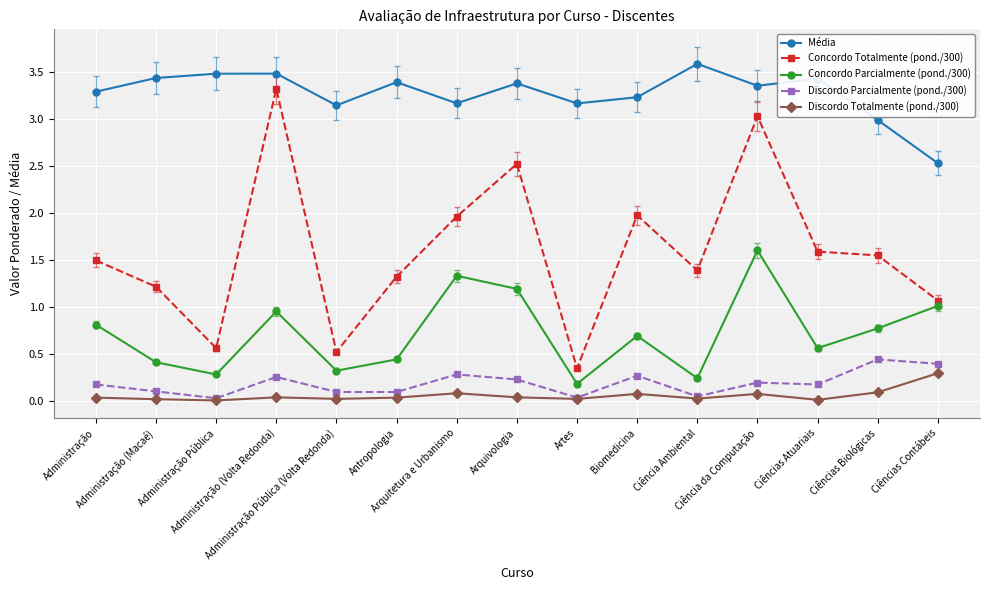

Which category has the highest value in the Discordo Parcialmente (pond./300) series?

Ciências Biológicas